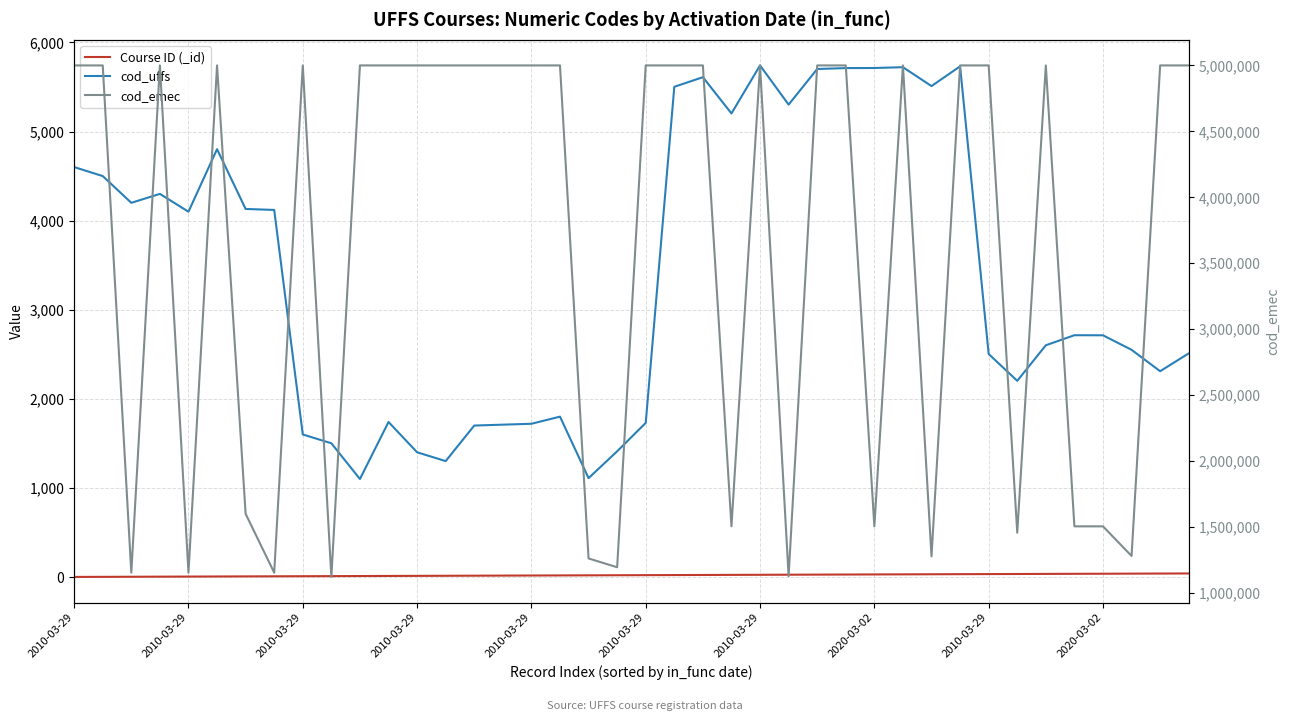

What is the label of the 26th point from the right?

14